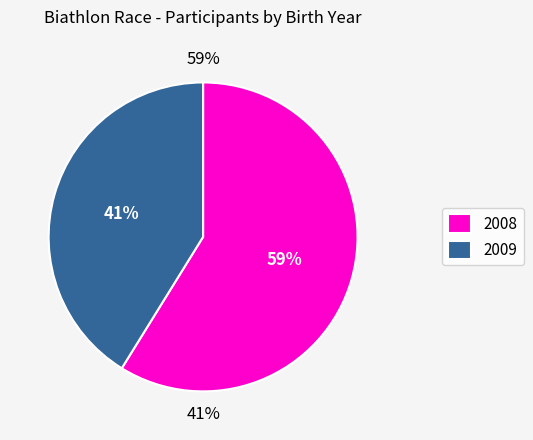

Is it true that 2008 is 69% of the pie?

False